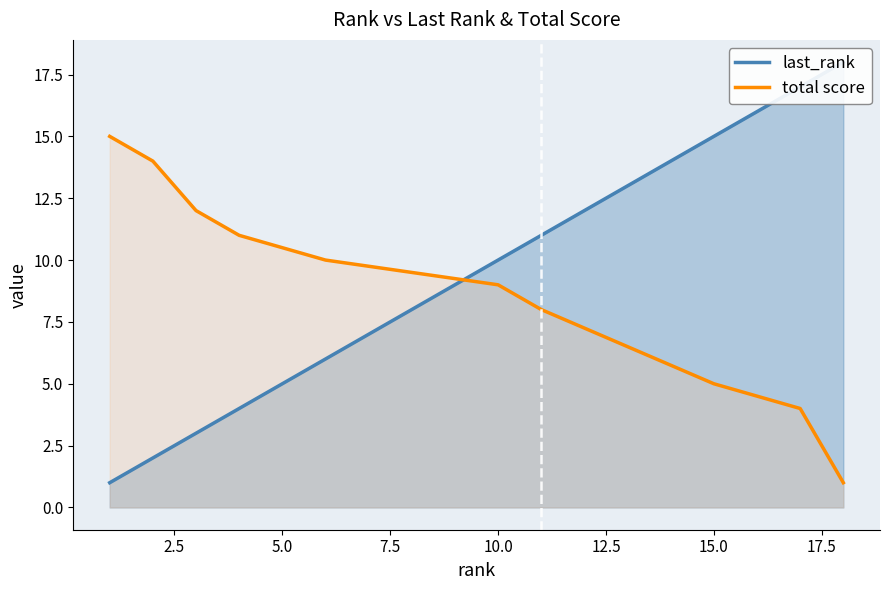

What is the sum of all total score values?

163